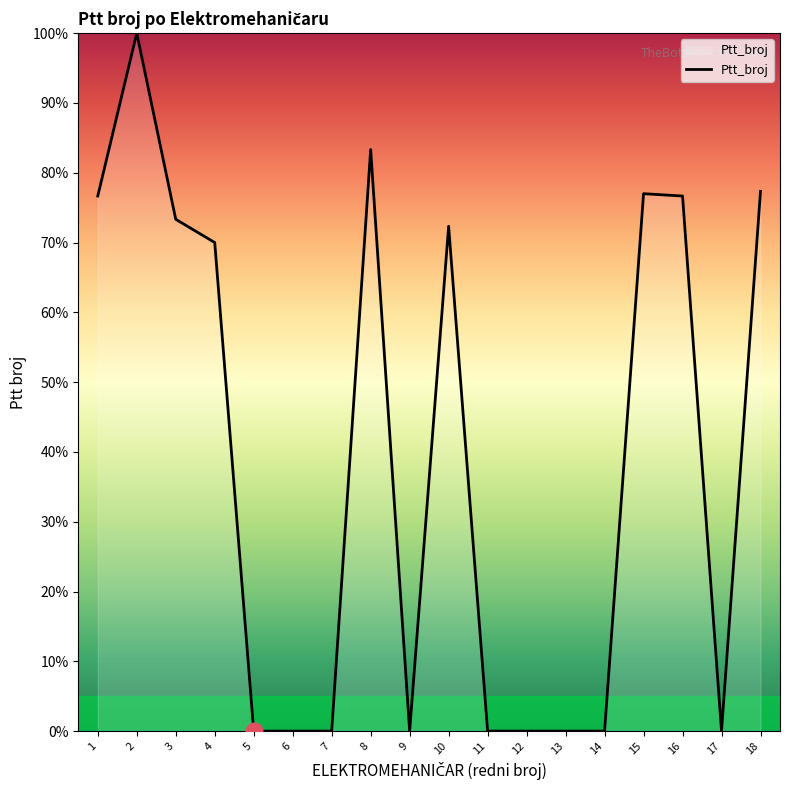

Is it true that the value at 4 is 70.0?

True